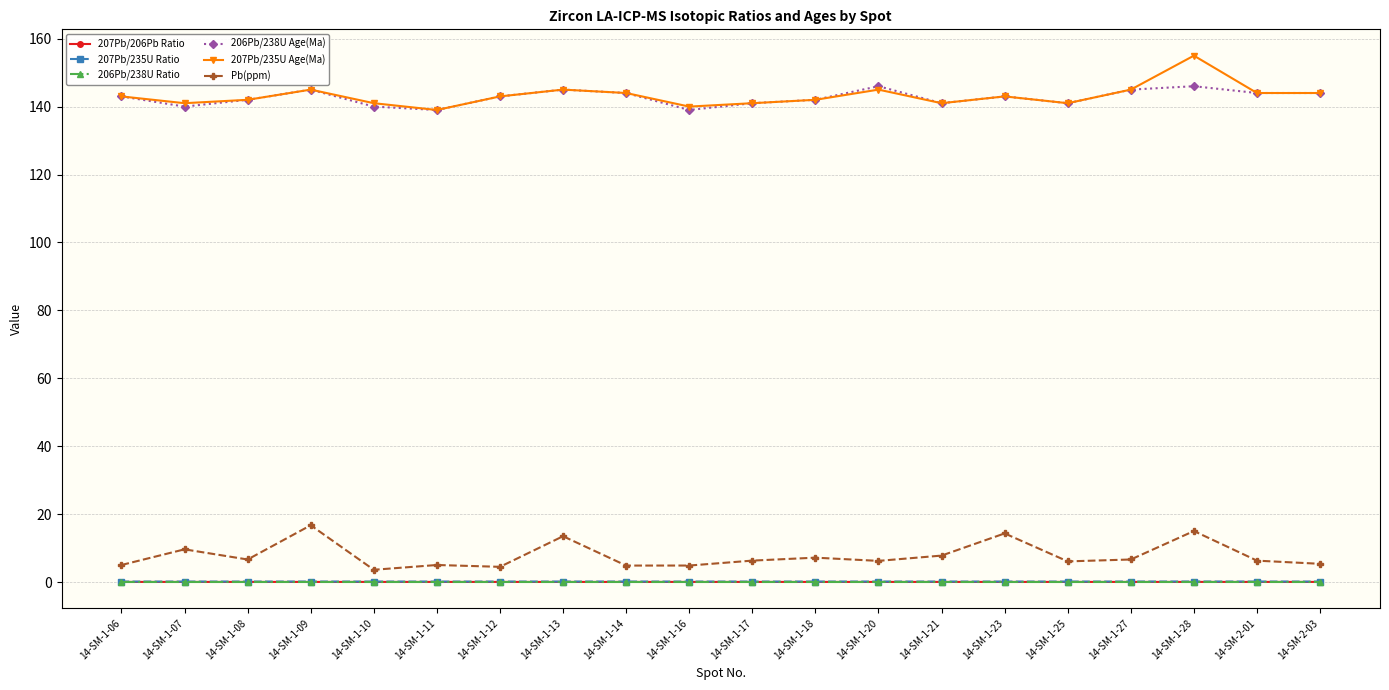

What is the label of the 17th point from the left?

14-SM-1-27